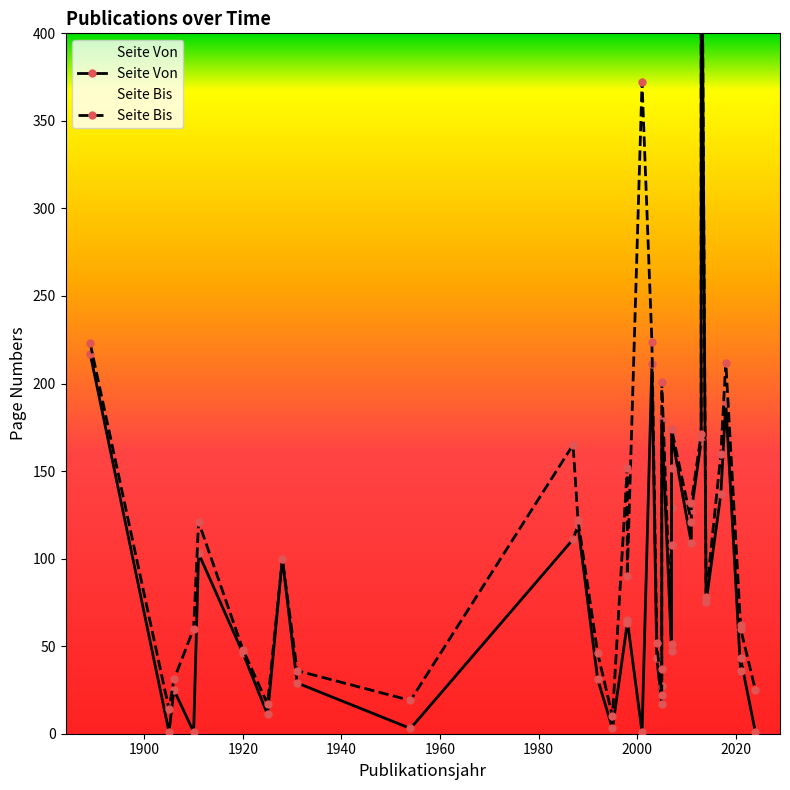

Which category has the lowest value in the Seite Bis series?

1995